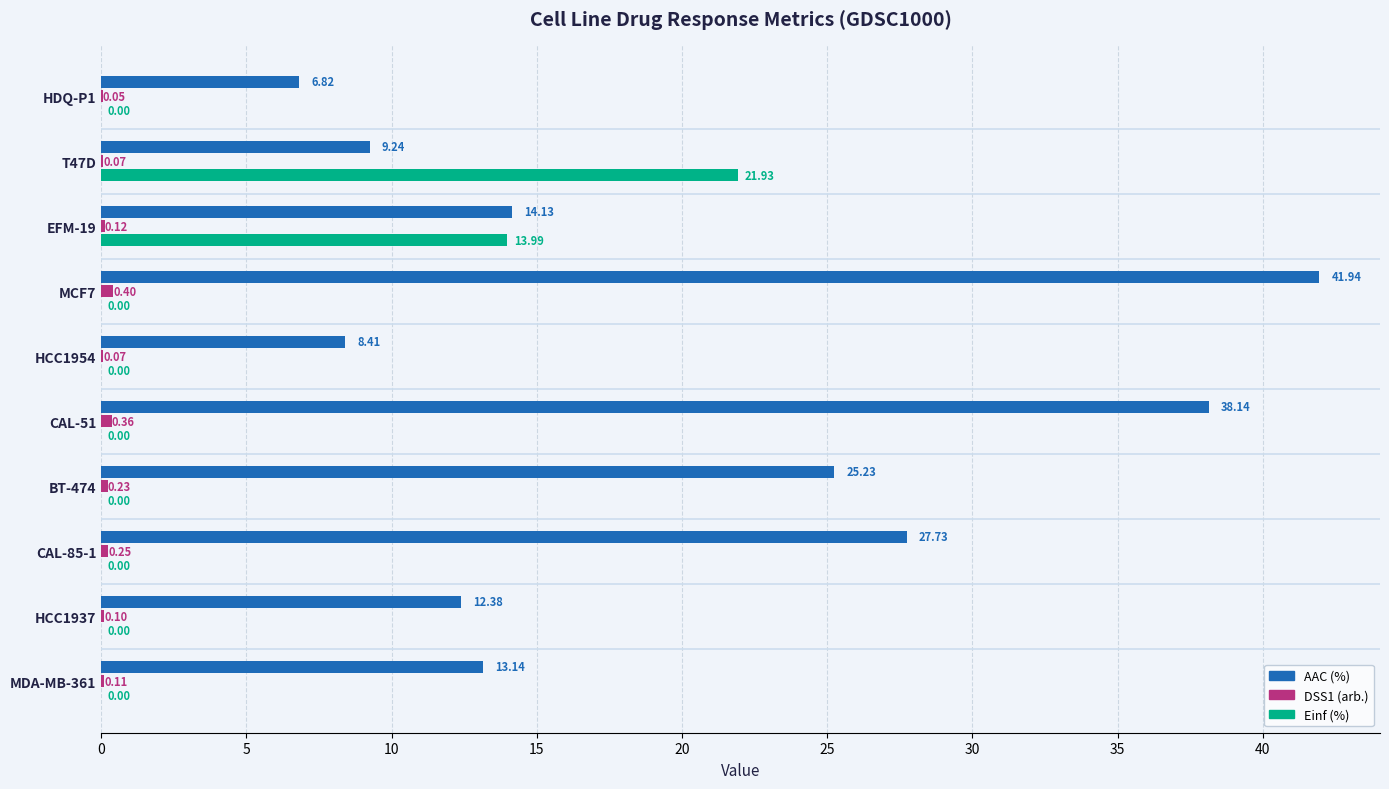

What is the sum of all Einf (%) values?

35.9